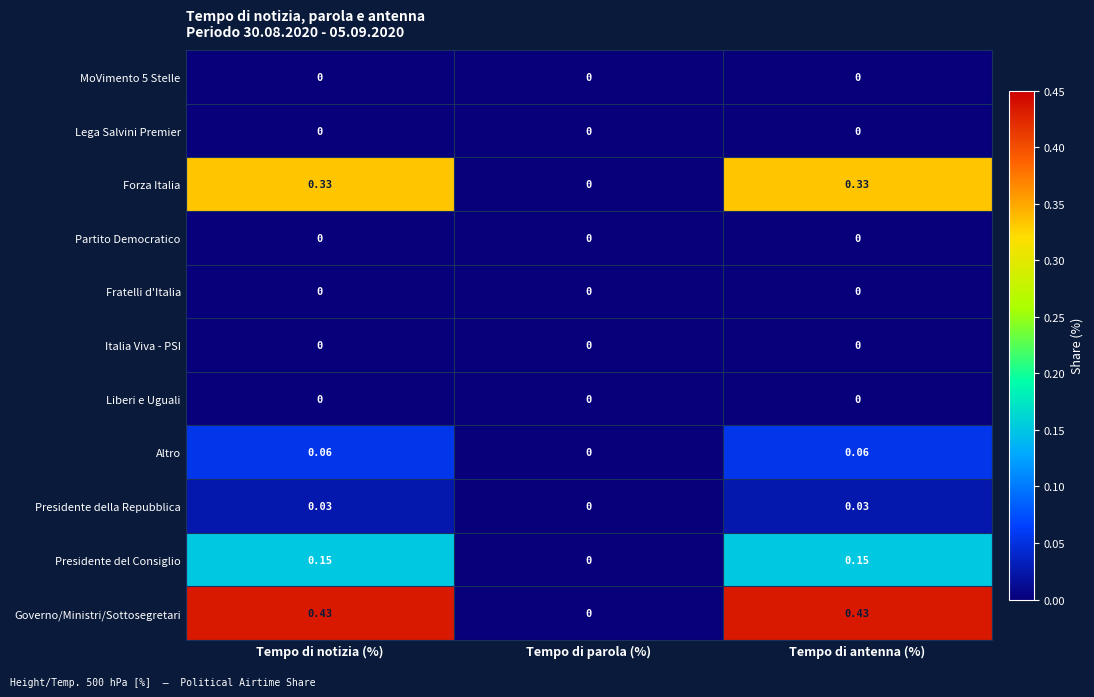

What is the total value across all series at Tempo di notizia (%)?

1.0